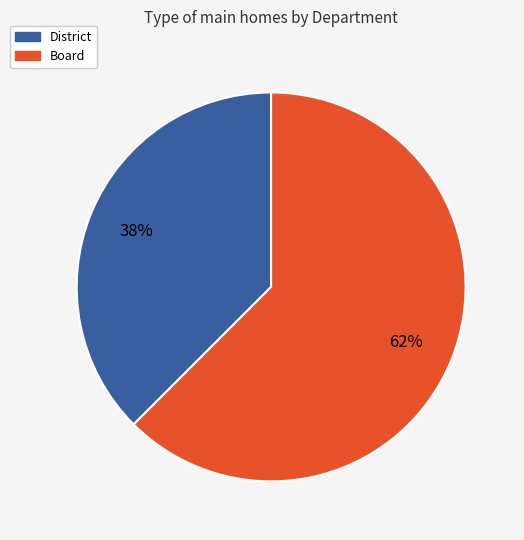

Combined, do Board and District account for over 50%?

Yes